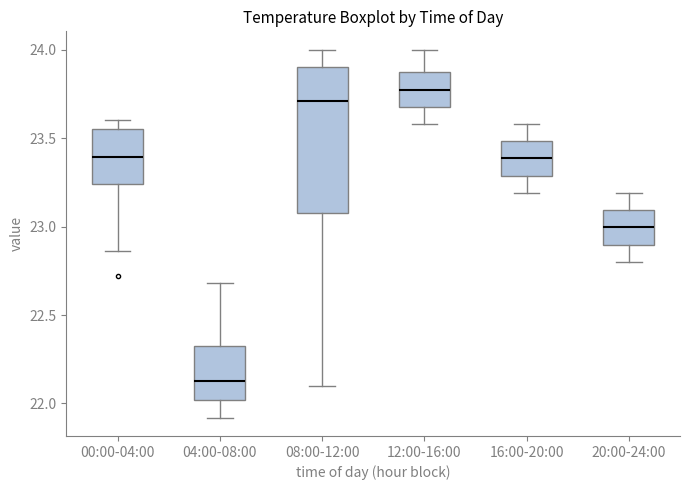

Reading left to right, transcribe this box plot: for each box, give where its median line is, the range the box spans, and where its two whiskers end, as read against the y-axis. The values are not printed on the chart, so give them approximately, as read against the axis.

00:00-04:00: median 23.40, box 23.25 to 23.55, whiskers 22.85 to 23.60
04:00-08:00: median 22.15, box 22.00 to 22.35, whiskers 21.90 to 22.70
08:00-12:00: median 23.70, box 23.10 to 23.90, whiskers 22.10 to 24.00
12:00-16:00: median 23.80, box 23.70 to 23.85, whiskers 23.60 to 24.00
16:00-20:00: median 23.40, box 23.30 to 23.50, whiskers 23.20 to 23.60
20:00-24:00: median 23.00, box 22.90 to 23.10, whiskers 22.80 to 23.20